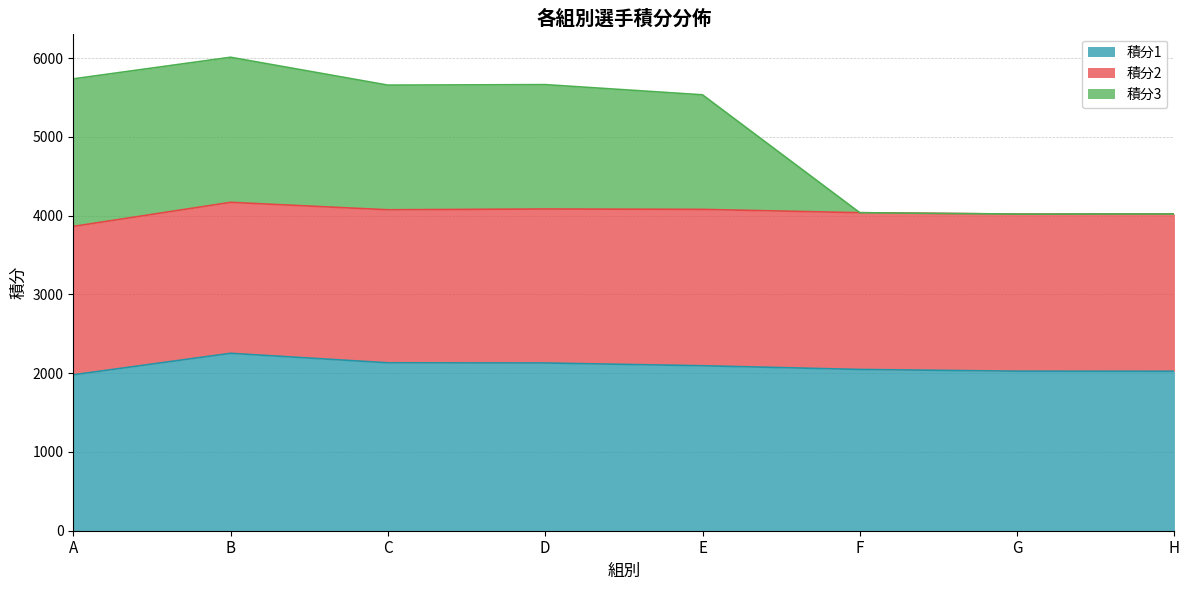

What is the total value across all series at D?

5665.0